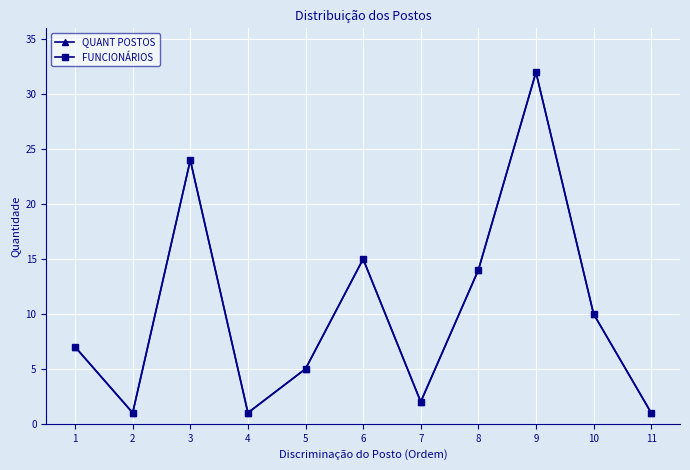

True or false: QUANT POSTOS and FUNCIONÁRIOS cross at least once.

False